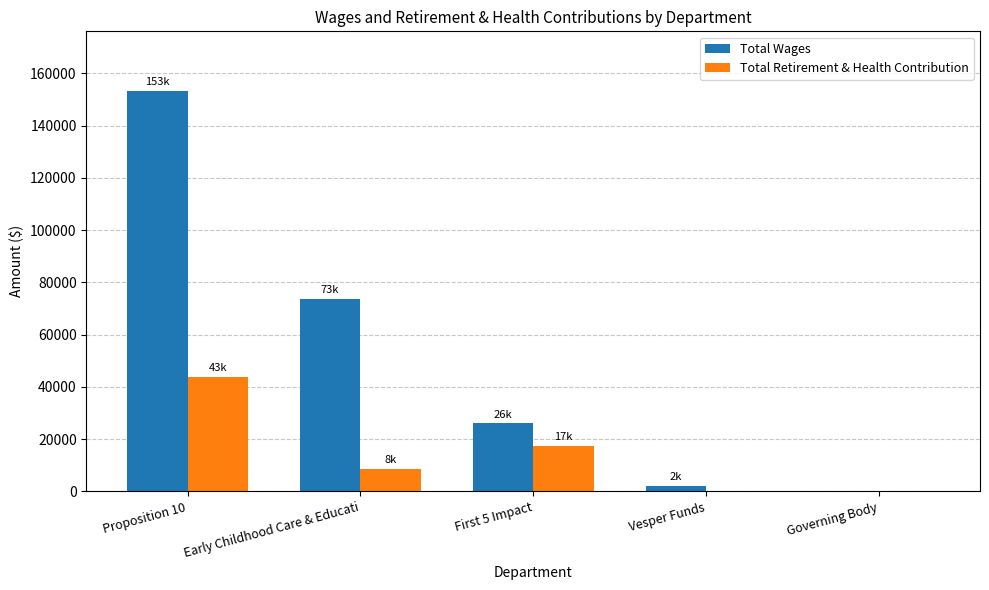

Between Proposition 10 and Vesper Funds, which series saw the biggest shift?

Total Wages